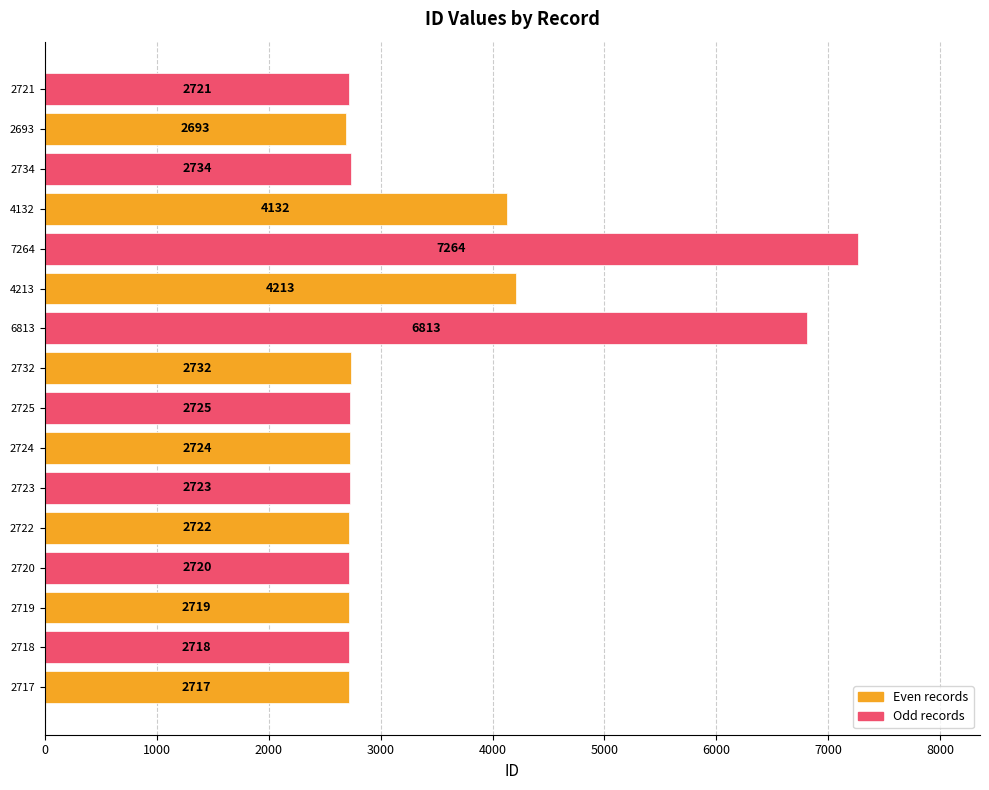

Count the number of categories in the chart.

16